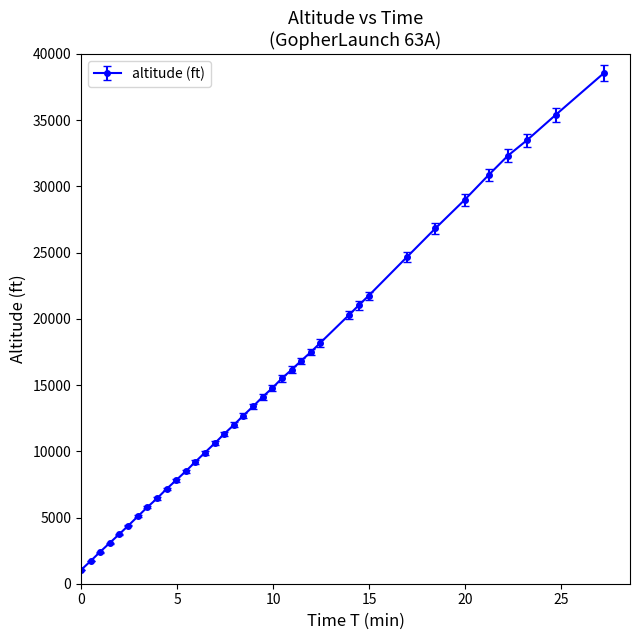

What is the smallest value displayed?

1040